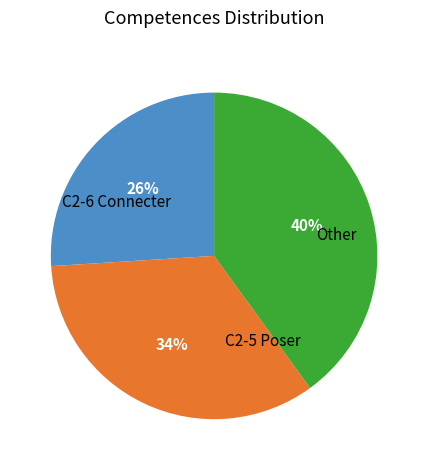

To the nearest percent, what is the difference between the largest and smallest slice percentages?

14%